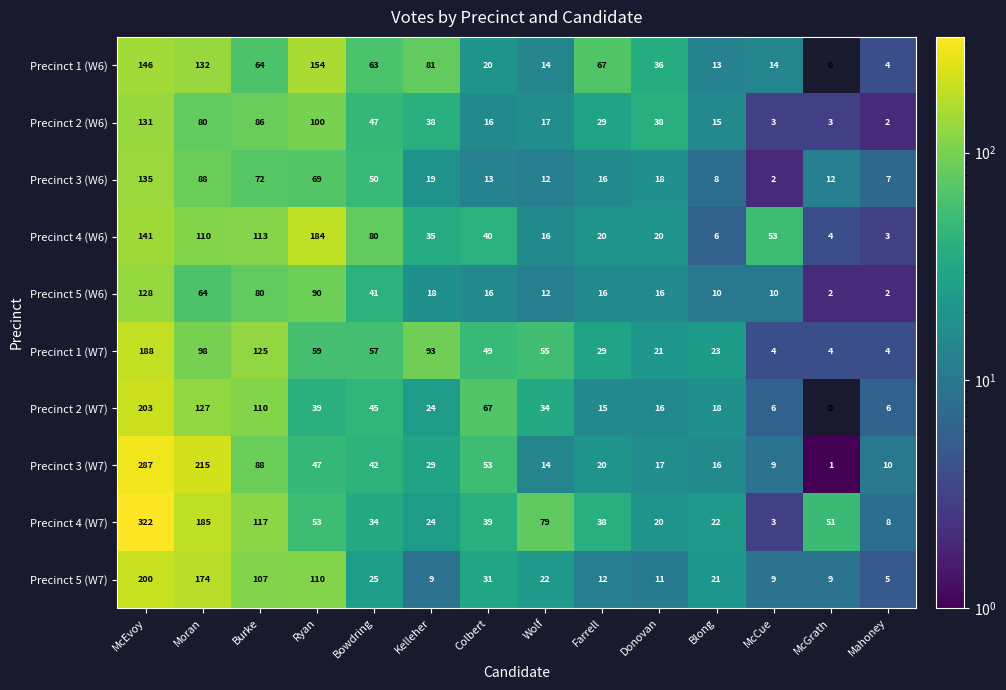

At which category is the sum across all series the highest?

McEvoy